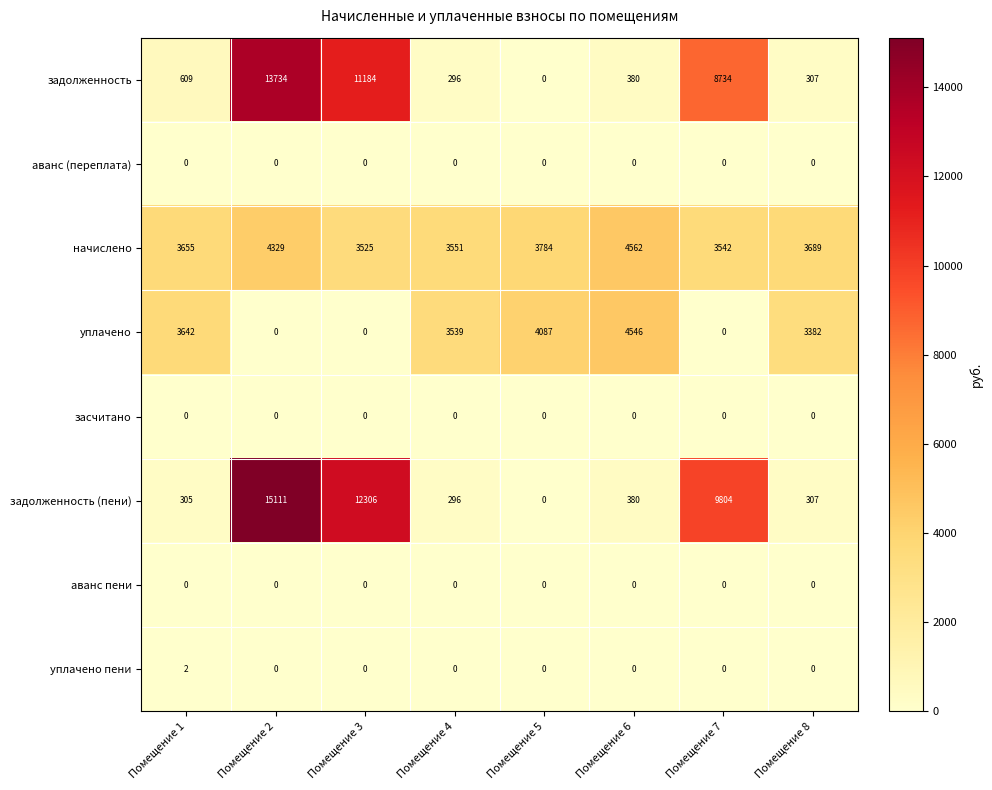

Which series changed the most between Помещение 1 and Помещение 5?

задолженность